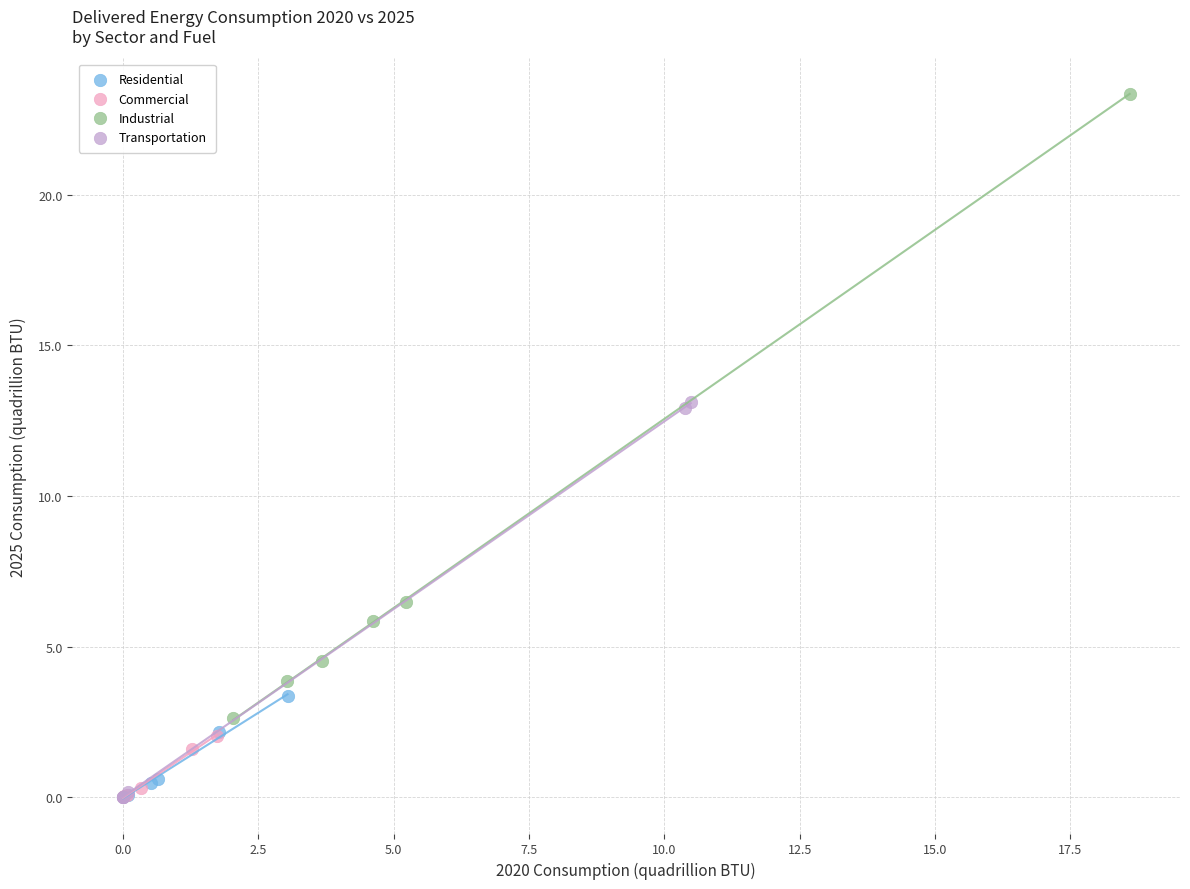

Which series contains the highest Y value?

Industrial